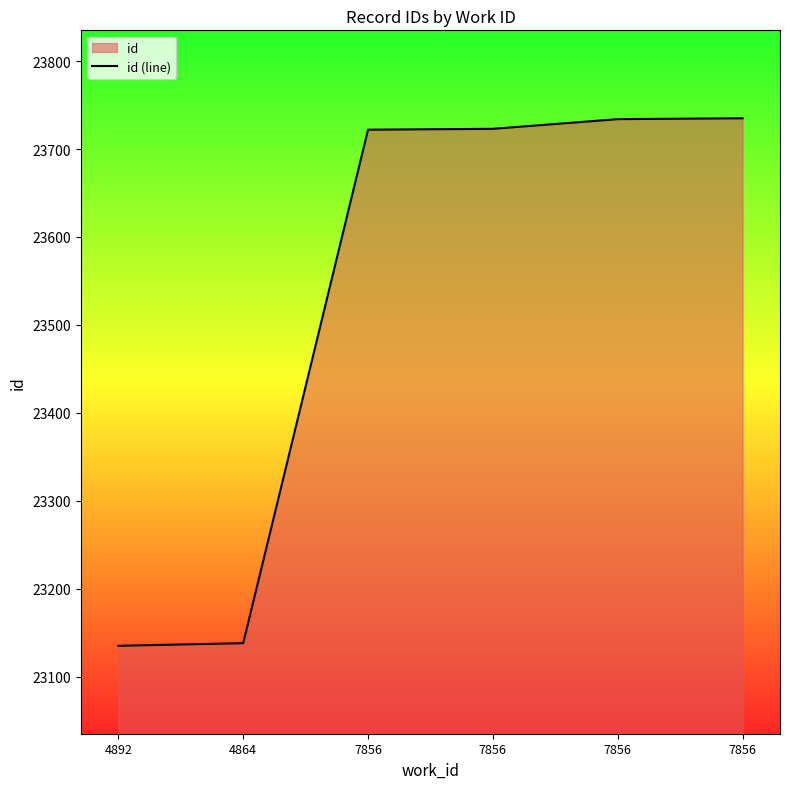

Reading left to right, what are all the values shown in this chart?

23135	23138	23722	23723	23734	23735